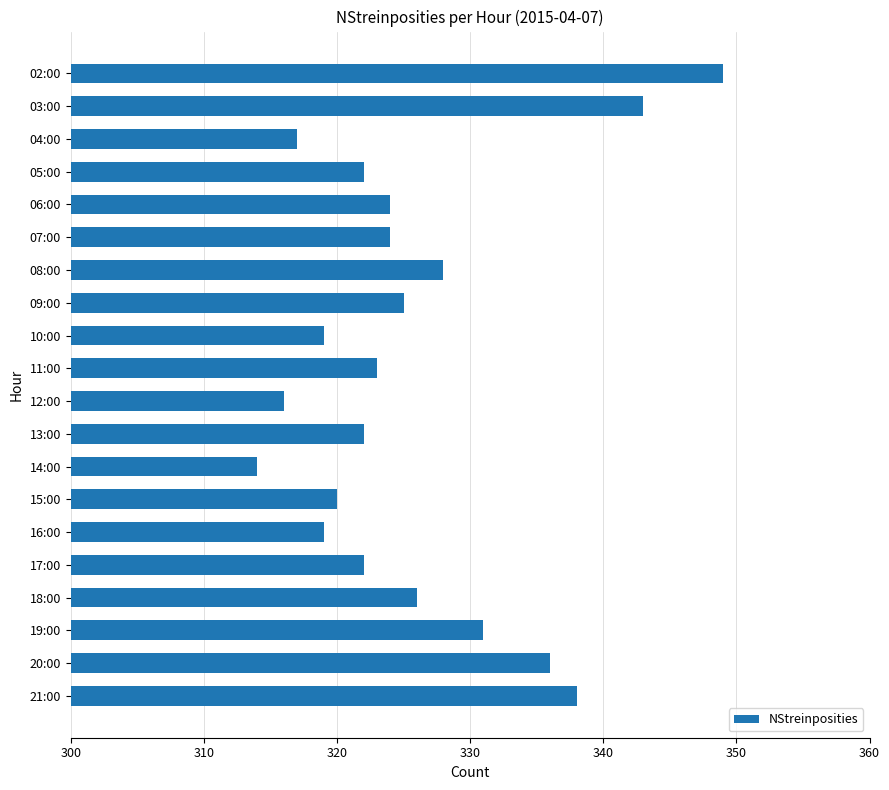

Reading top to bottom, list all the values displayed in this chart.

02:00=349	03:00=343	04:00=317	05:00=322	06:00=324	07:00=324	08:00=328	09:00=325	10:00=319	11:00=323	12:00=316	13:00=322	14:00=314	15:00=320	16:00=319	17:00=322	18:00=326	19:00=331	20:00=336	21:00=338